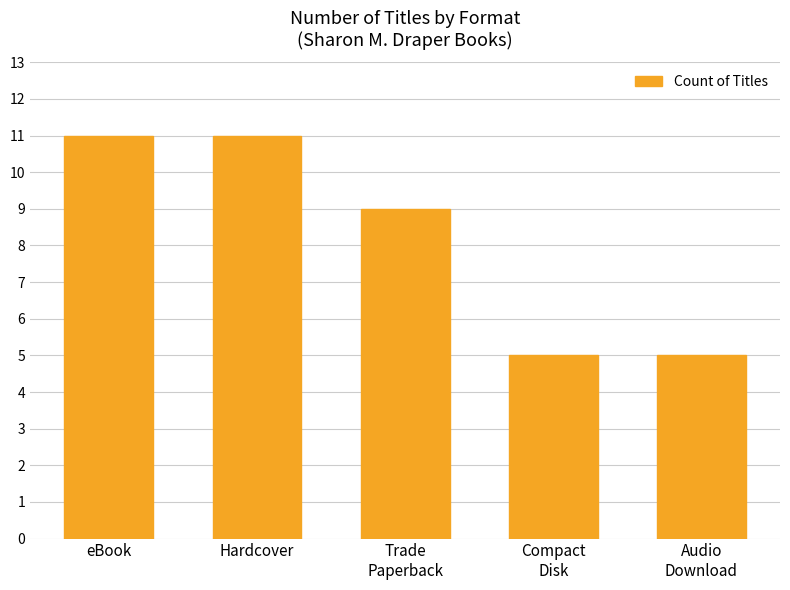

What is the sum of all values?

41